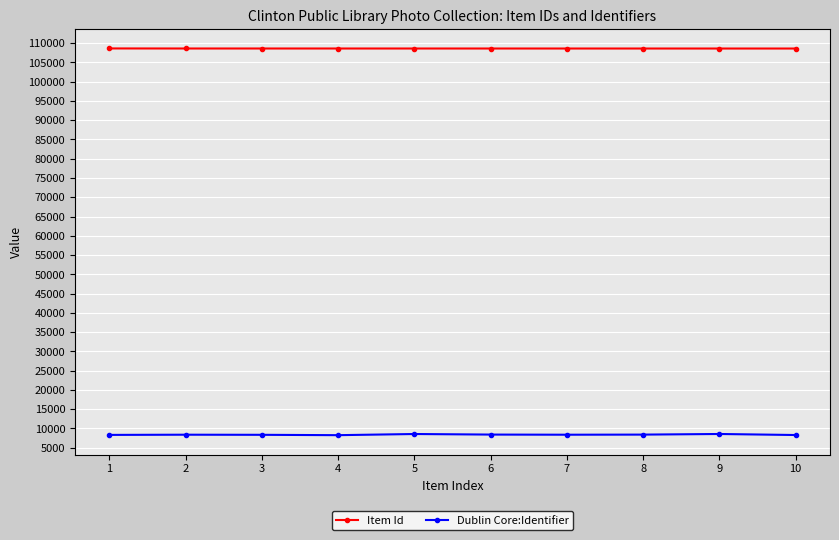

True or false: Dublin Core:Identifier has more than 1 interior local peaks.

True